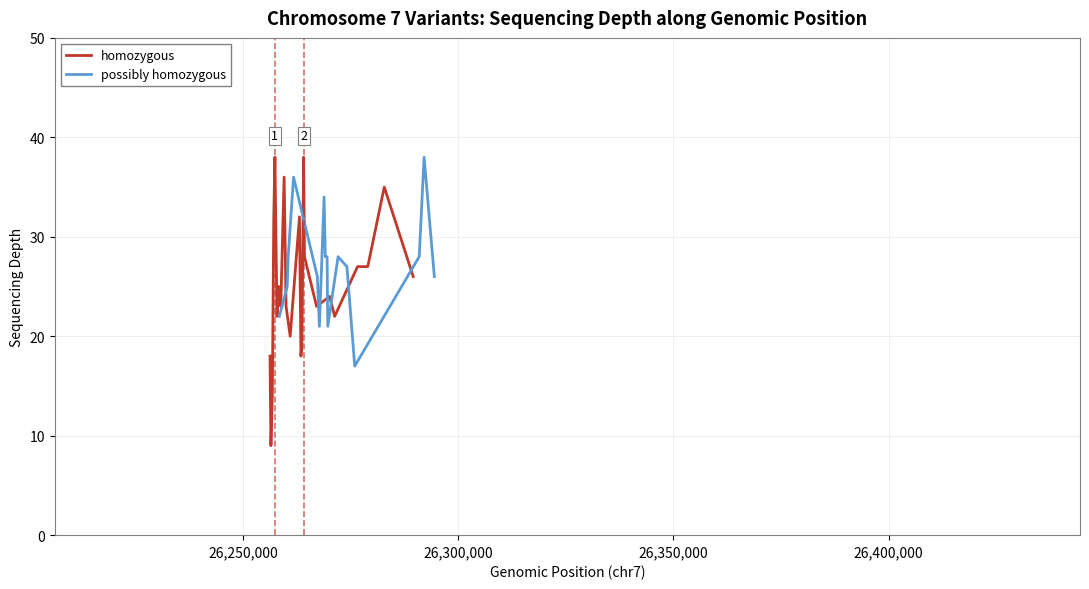

What is the difference between the second highest and minimum values?

29